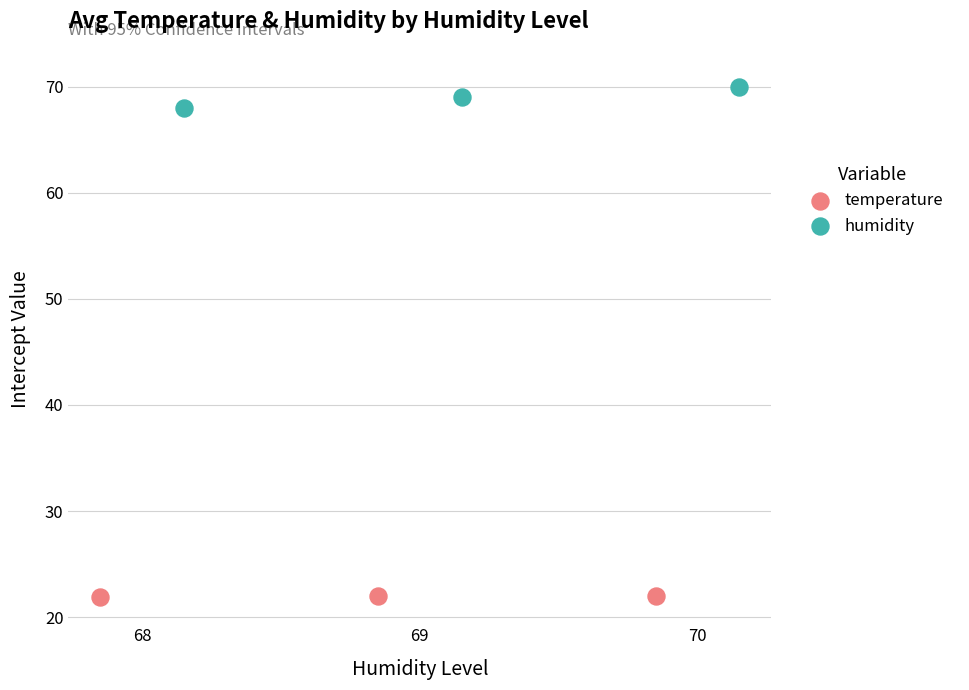

Which series reaches the maximum Y coordinate?

humidity